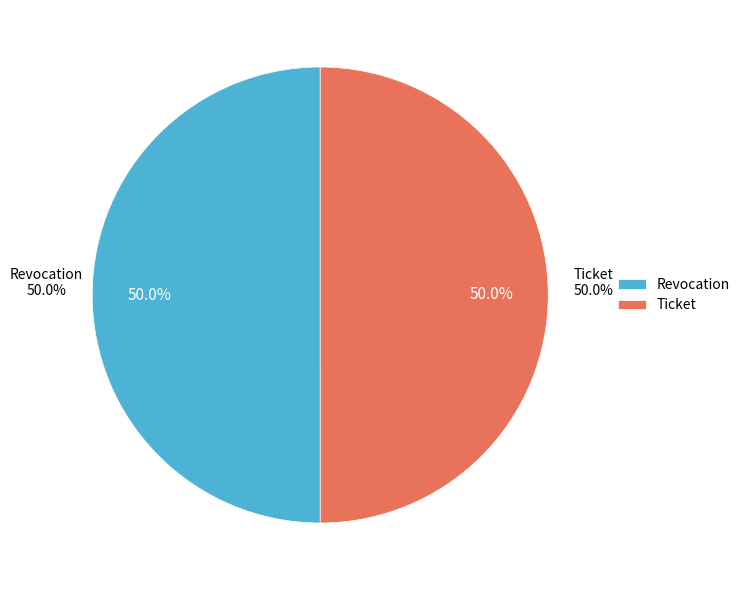

How many slices are in this pie chart?

2